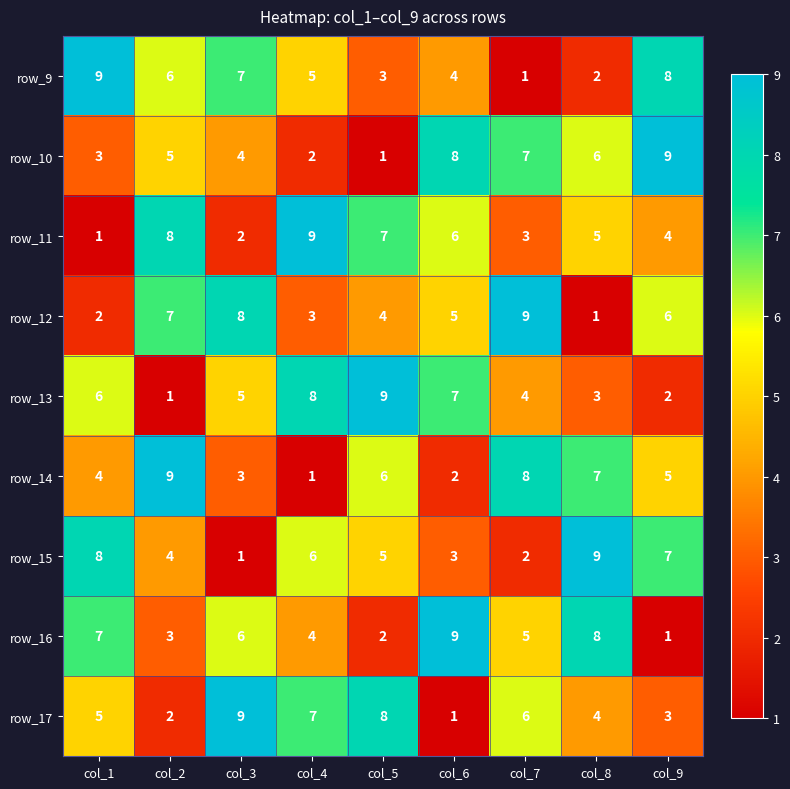

Which series changed the most between col_2 and col_3?

row_17